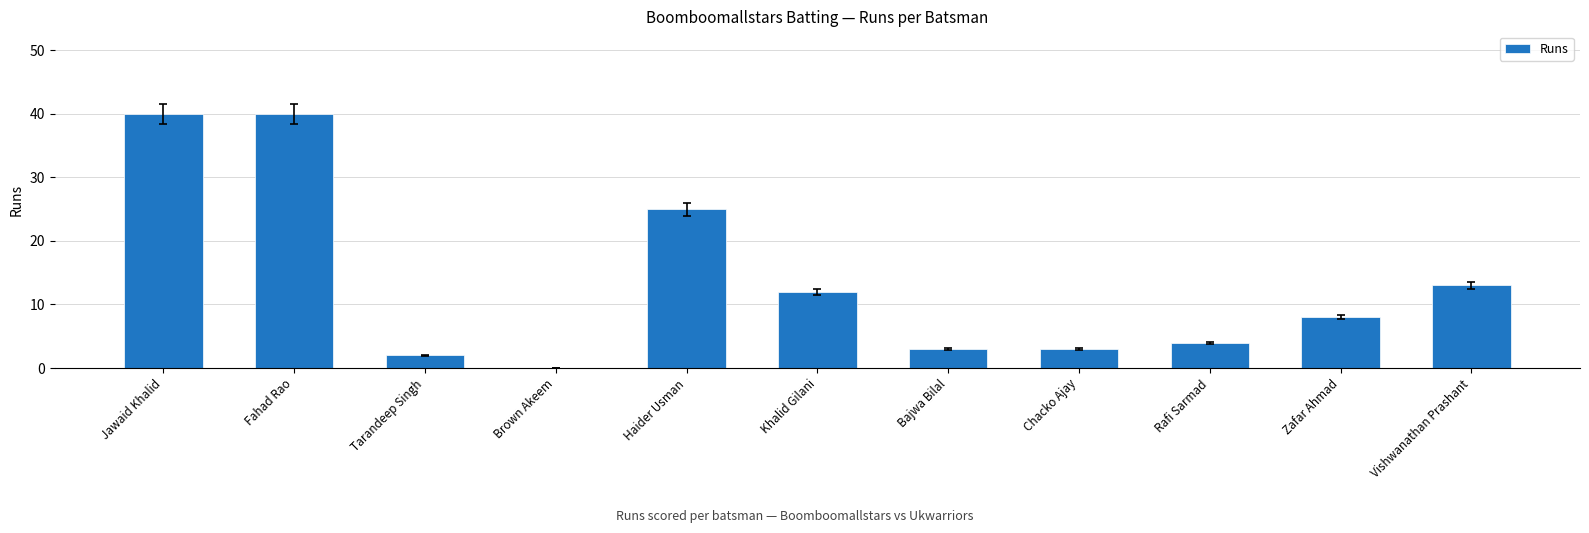

True or false: the data shows 40 at Fahad Rao.

True